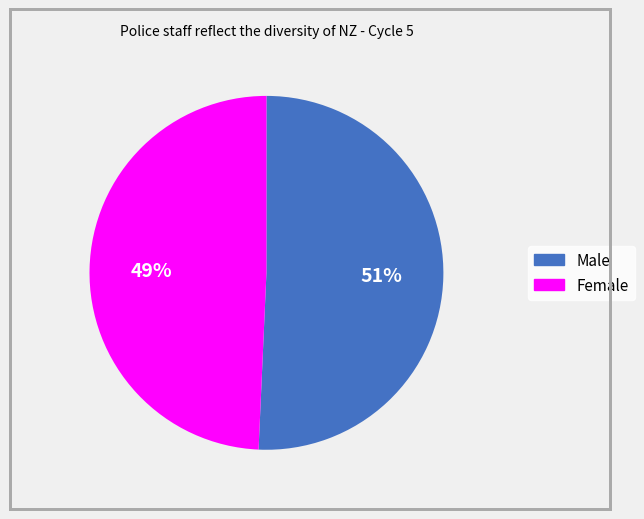

Is the sum of Female and Male greater than half?

Yes